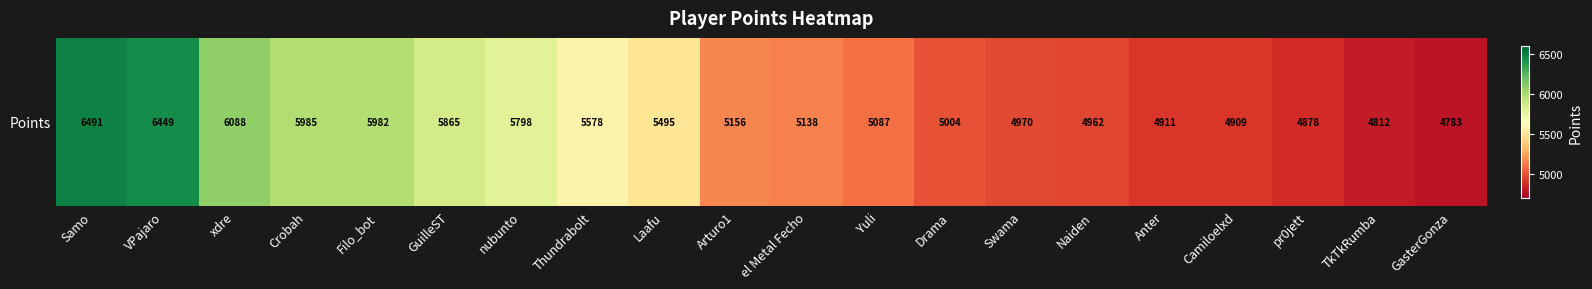

The chart shows a value of 2807 at Camiloelxd. True or false?

False